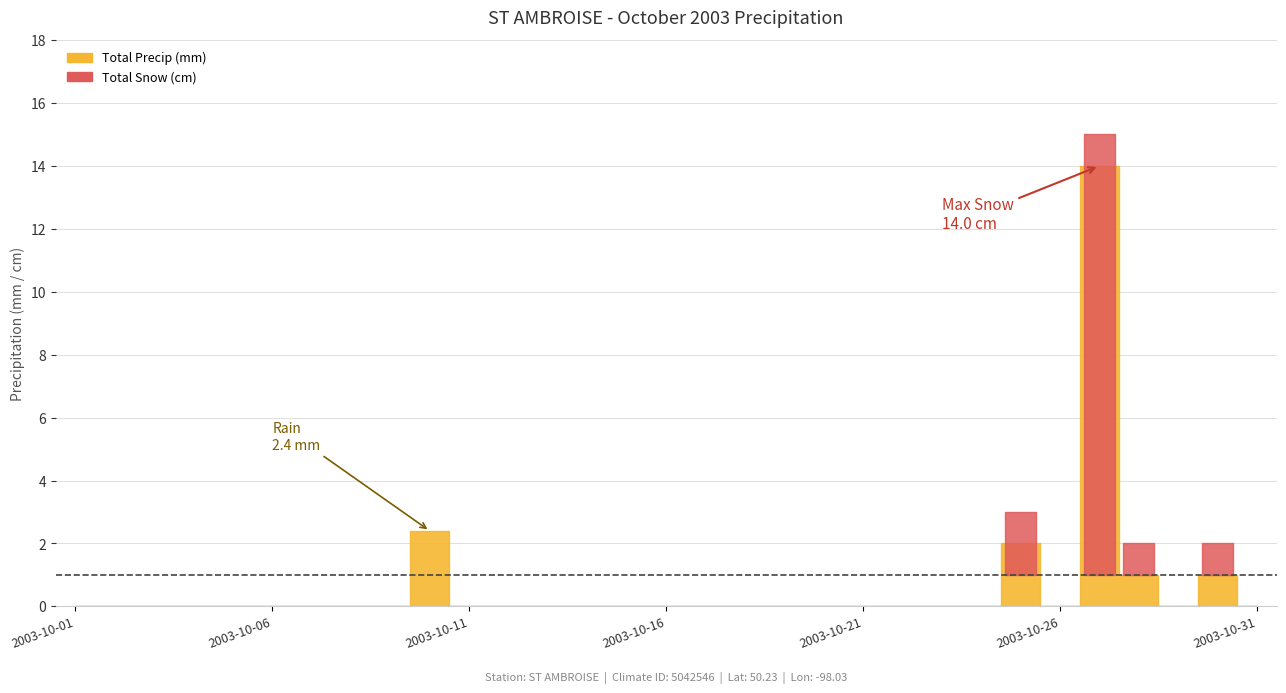

Reading left to right, list all the values displayed in this chart.

Total Precip (mm): 0.0	0.0	0.0	0.0	0.0	0.0	0.0	0.0	0.0	2.4	0.0	0.0	0.0	0.0	0.0	0.0	0.0	0.0	0.0	0.0	0.0	0.0	0.0	0.0	2.0	0.0	14.0	1.0	0.0	1.0	0.0
Total Rain (mm): 0.0	0.0	0.0	0.0	0.0	0.0	0.0	0.0	0.0	2.4	0.0	0.0	0.0	0.0	0.0	0.0	0.0	0.0	0.0	0.0	0.0	0.0	0.0	0.0	0.0	0.0	0.0	0.0	0.0	0.0	0.0
Total Snow (cm): 0.0	0.0	0.0	0.0	0.0	0.0	0.0	0.0	0.0	0.0	0.0	0.0	0.0	0.0	0.0	0.0	0.0	0.0	0.0	0.0	0.0	0.0	0.0	0.0	2.0	0.0	14.0	1.0	0.0	1.0	0.0